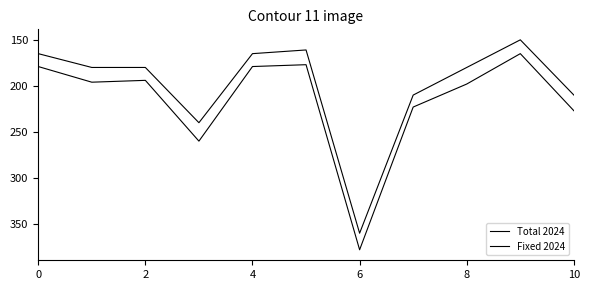

List the series in order of their peak value, highest first.

Total 2024, Fixed 2024